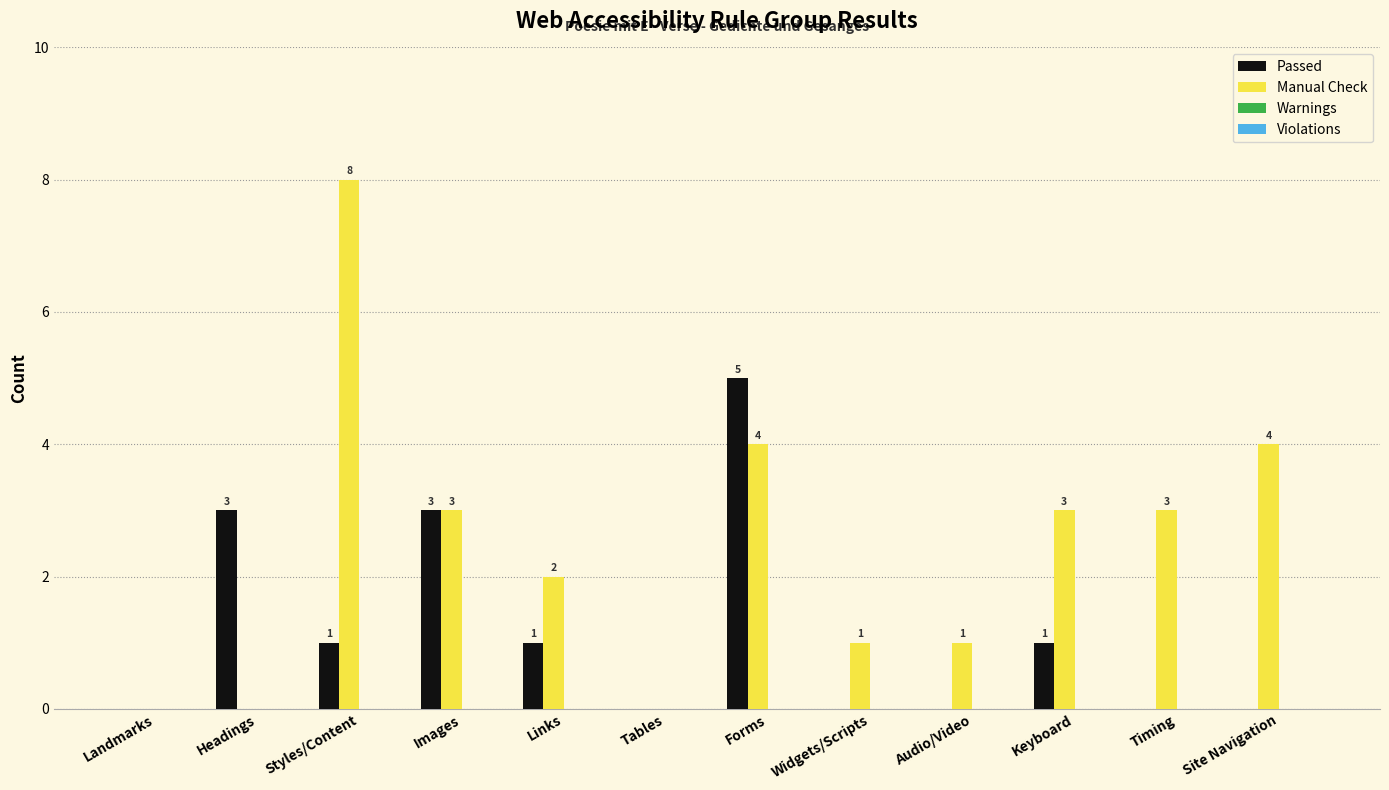

Which category has the highest value in the Passed series?

Forms